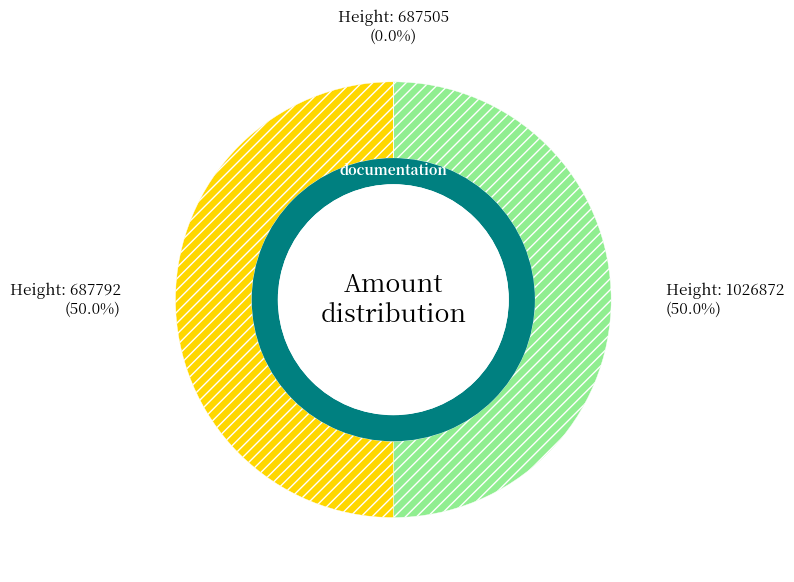

True or false: 687505 accounts for 1% of the total.

False